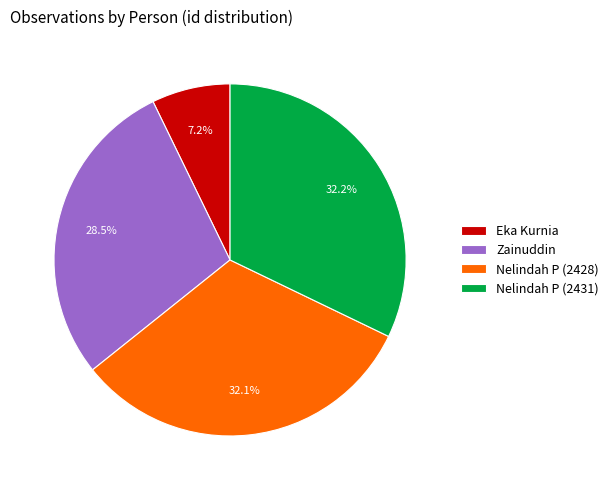

To the nearest percent, what portion does Eka Kurnia represent?

7%